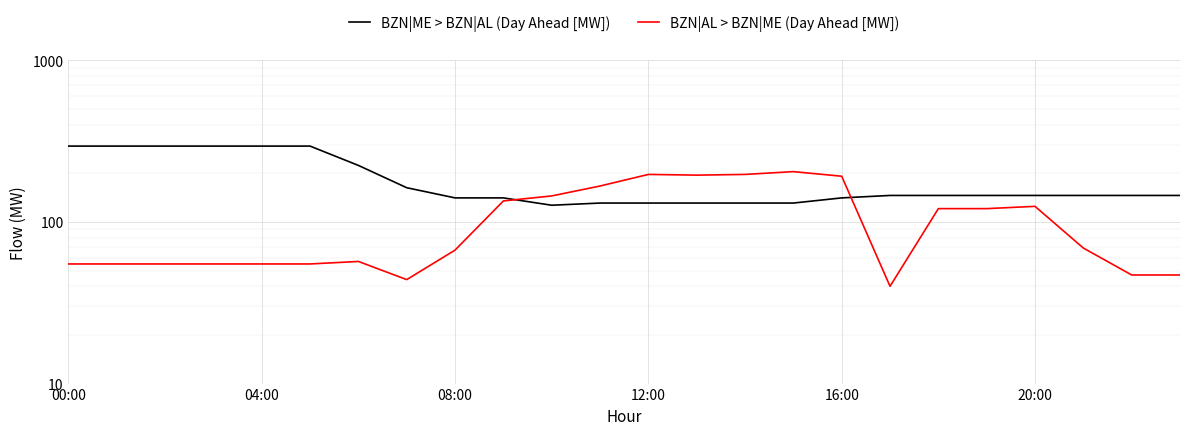

What is the total value across all series at 9?

276